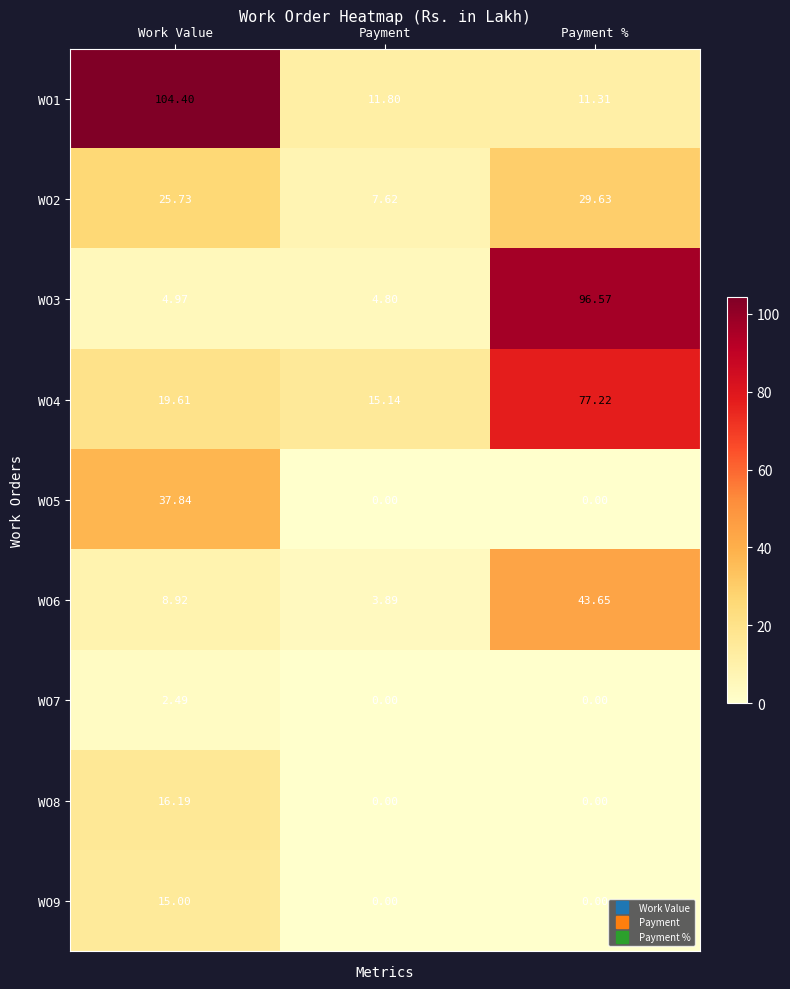

List the labels in order of WO6 value, largest first.

Payment %, Work Value, Payment